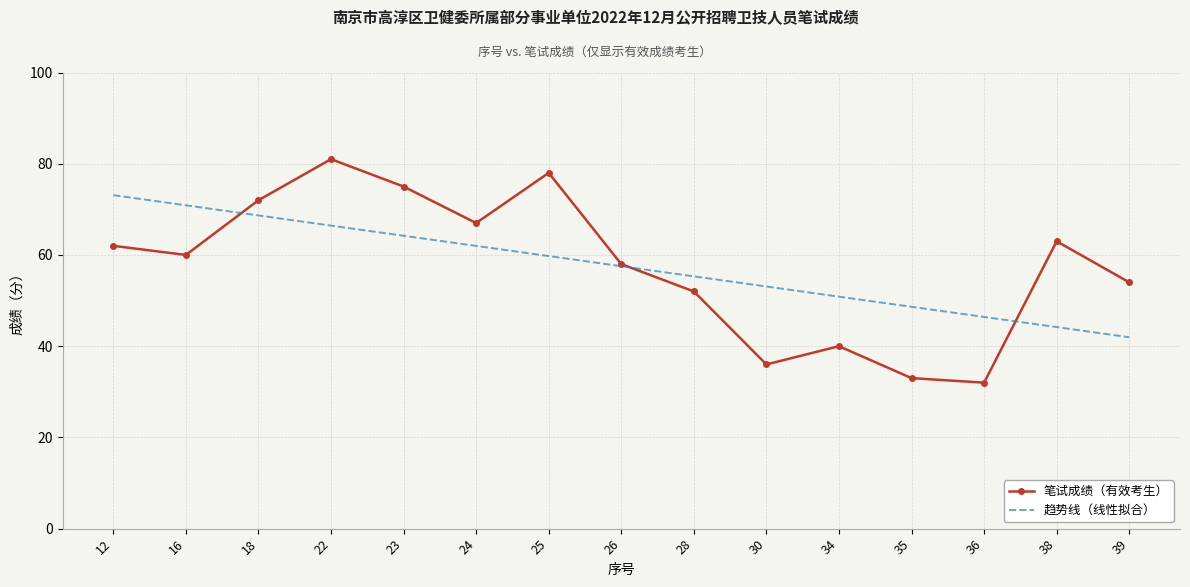

List the labels in order of 笔试成绩（有效考生） value, smallest first.

36, 35, 30, 34, 28, 39, 26, 16, 12, 38, 24, 18, 23, 25, 22